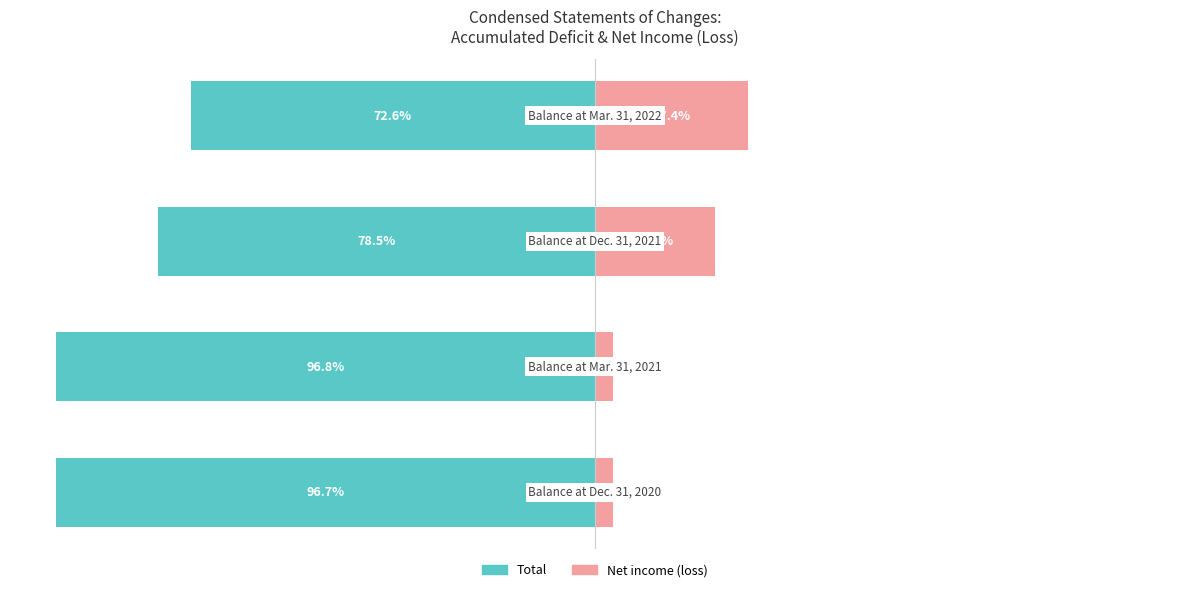

What is the value of the Net income (loss) bar at the 3rd from the left?

21.5